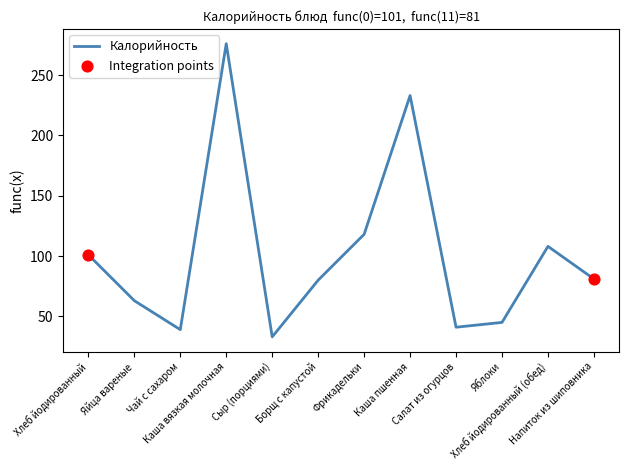

Approximately how many times larger is the value at Яйца вареные compared to Яблоки?

1.4